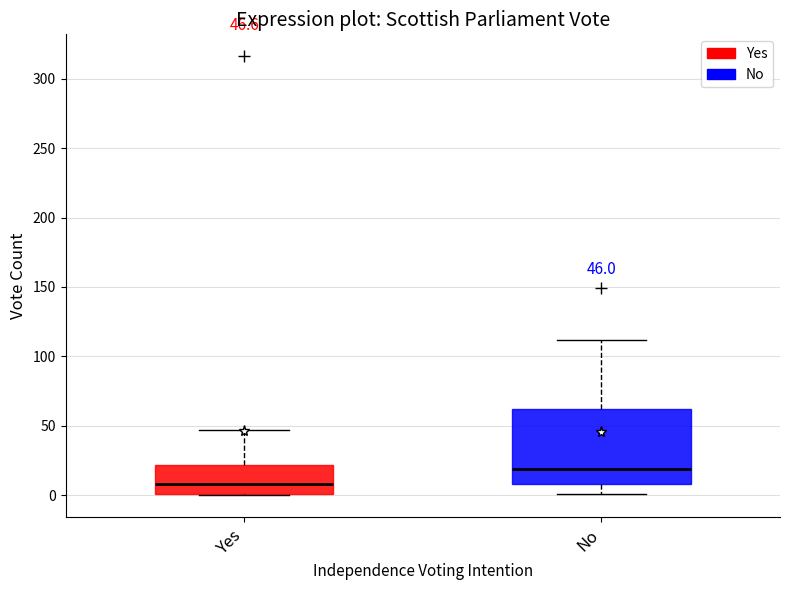

Which box is the tallest, from its lower edge to its upper edge?

No